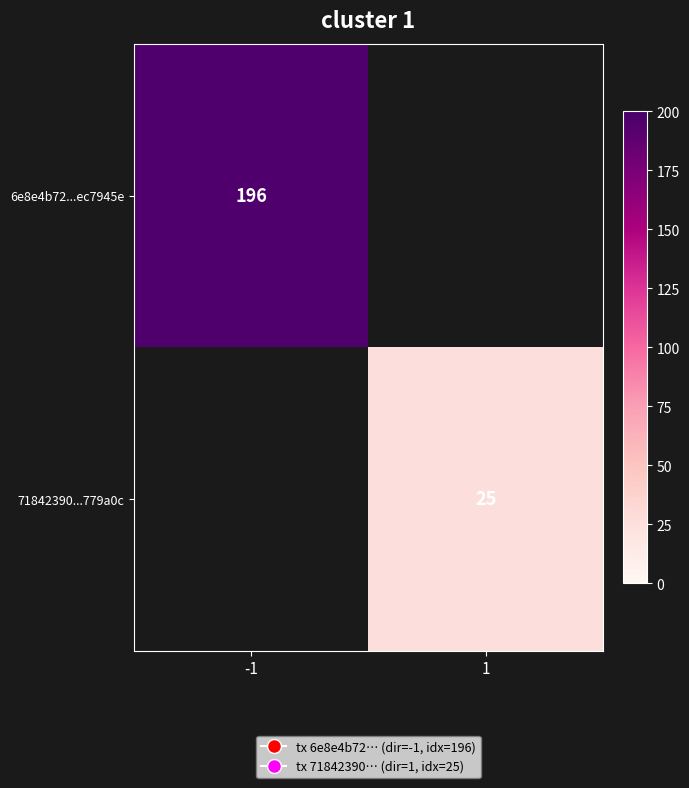

The 6e8e4b72...ec7945e series shows 196 at -1. True or false?

True